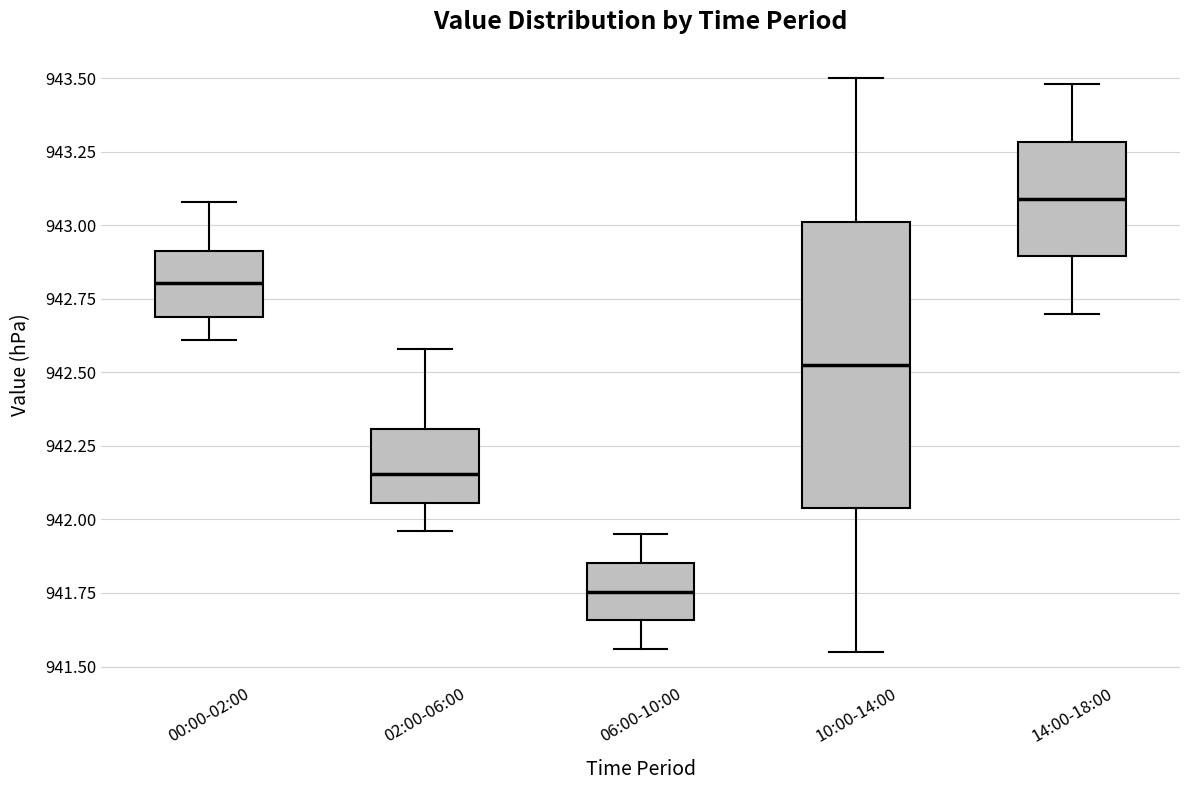

Where does the median line of the box for 10:00-14:00 sit on the y-axis? The values are not printed on the chart, so give them approximately, as read against the axis.

942.55